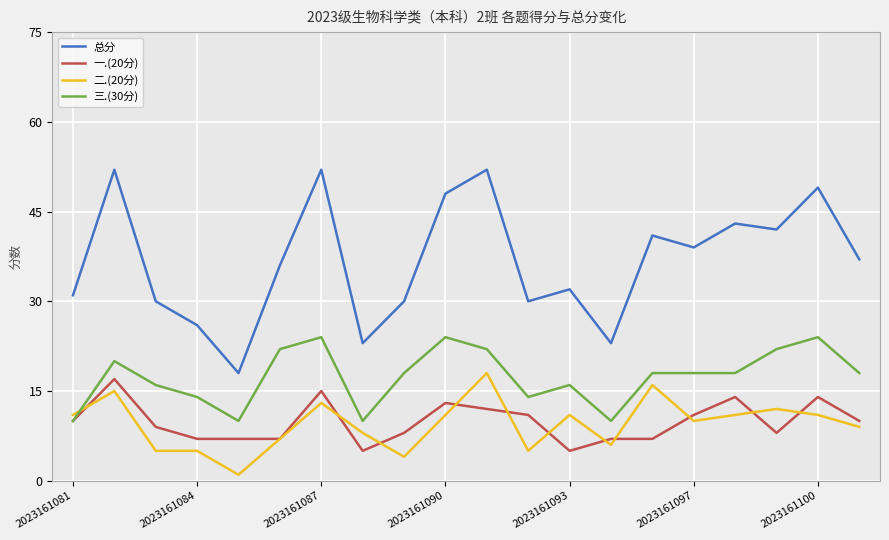

Which series has the largest range (max minus min)?

总分